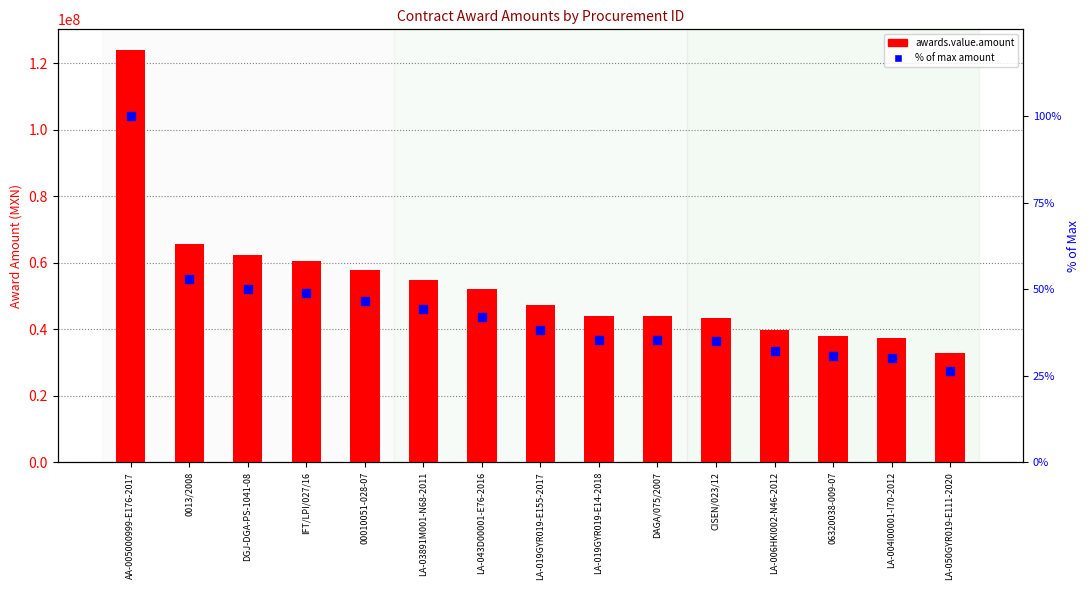

What are all the series names shown in the legend?

awards.value.amount, % of max amount